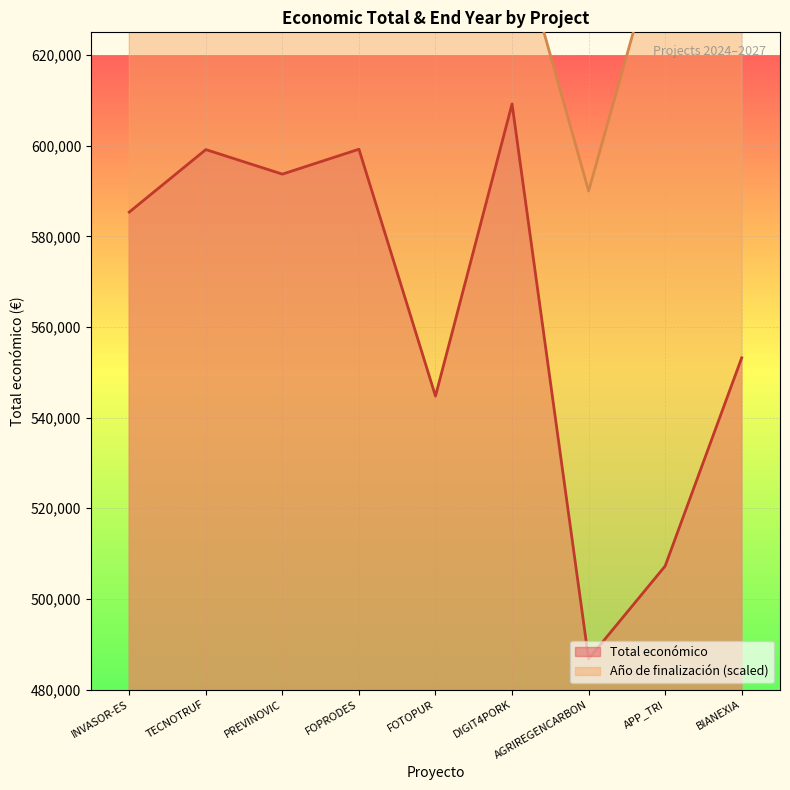

Where is Total económico nearest to the value 547981?

FOTOPUR